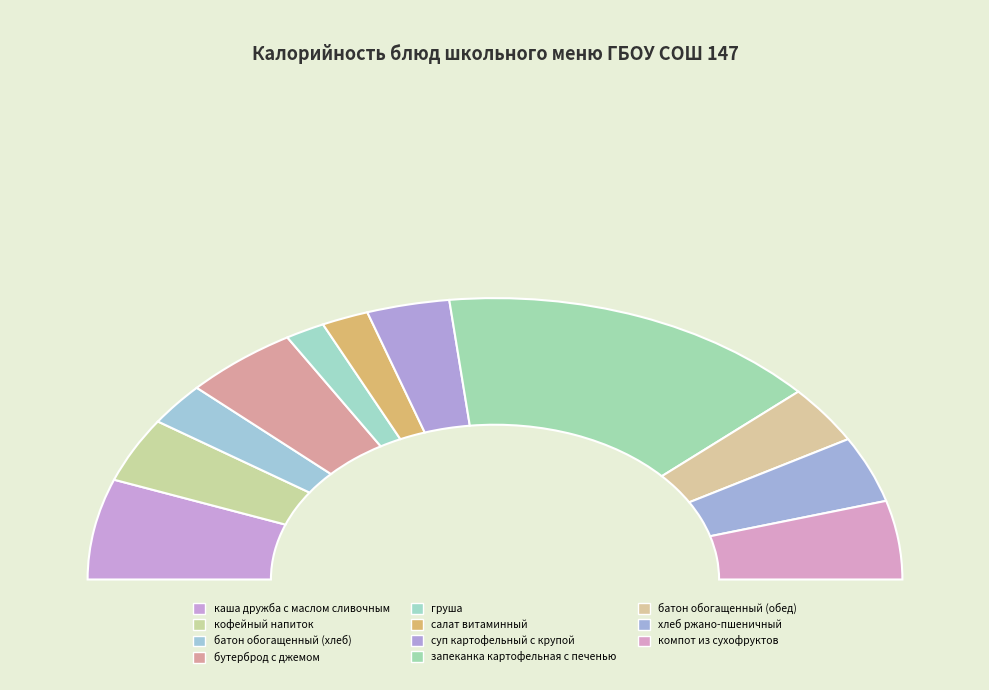

To the nearest percent, what is the combined percentage of каша дружба с маслом сливочным and бутерброд с джемом?

21%